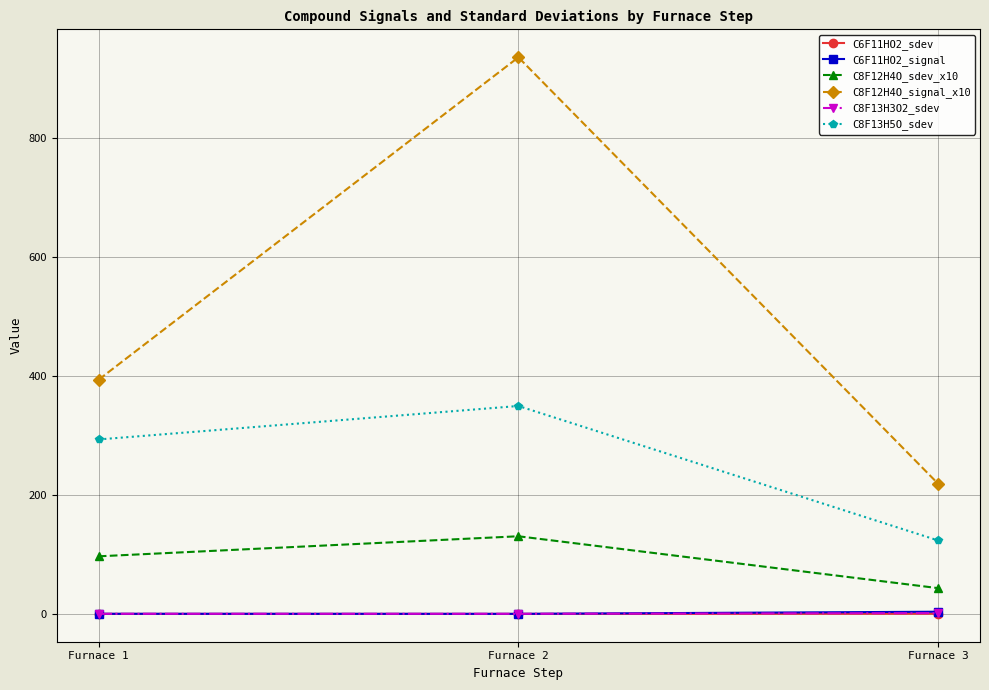

Does the chart have visible grid lines?

Yes